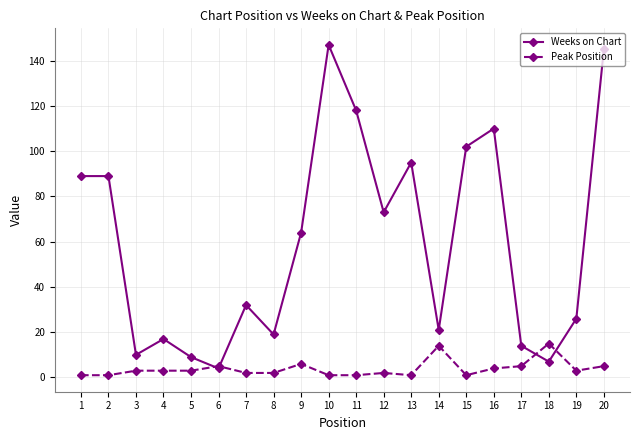

True or false: Weeks on Chart has a value of 147 at 15.

False